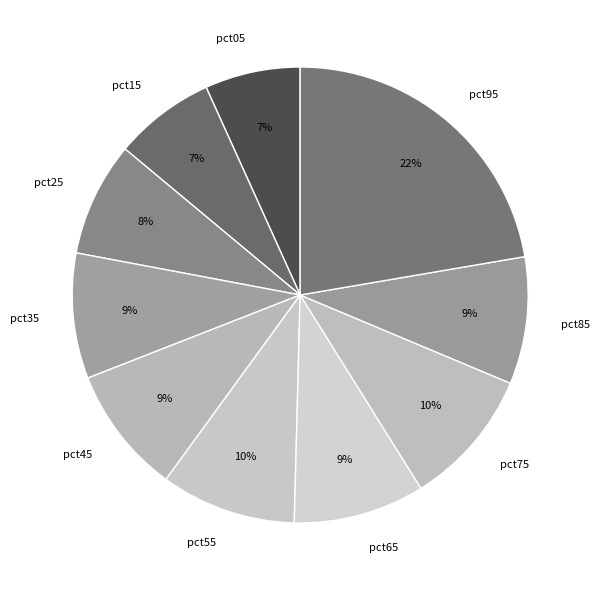

Does pct35 account for over 50% of the chart?

No